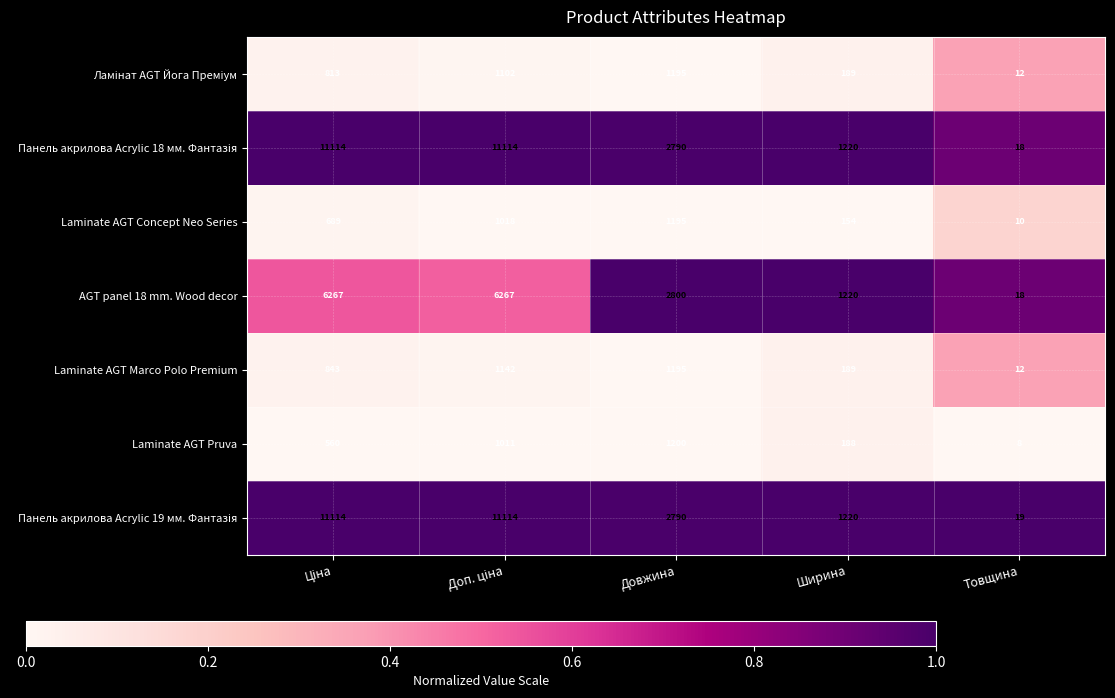

What is the total value across all series at Довжина?

13165